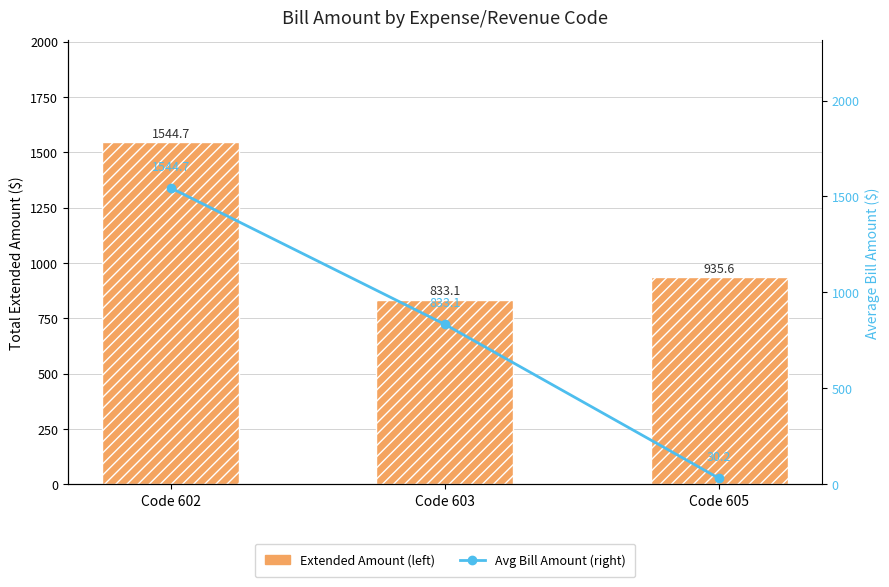

The Avg Bill Amount (right) series shows 2575.3 at Code 602. True or false?

False